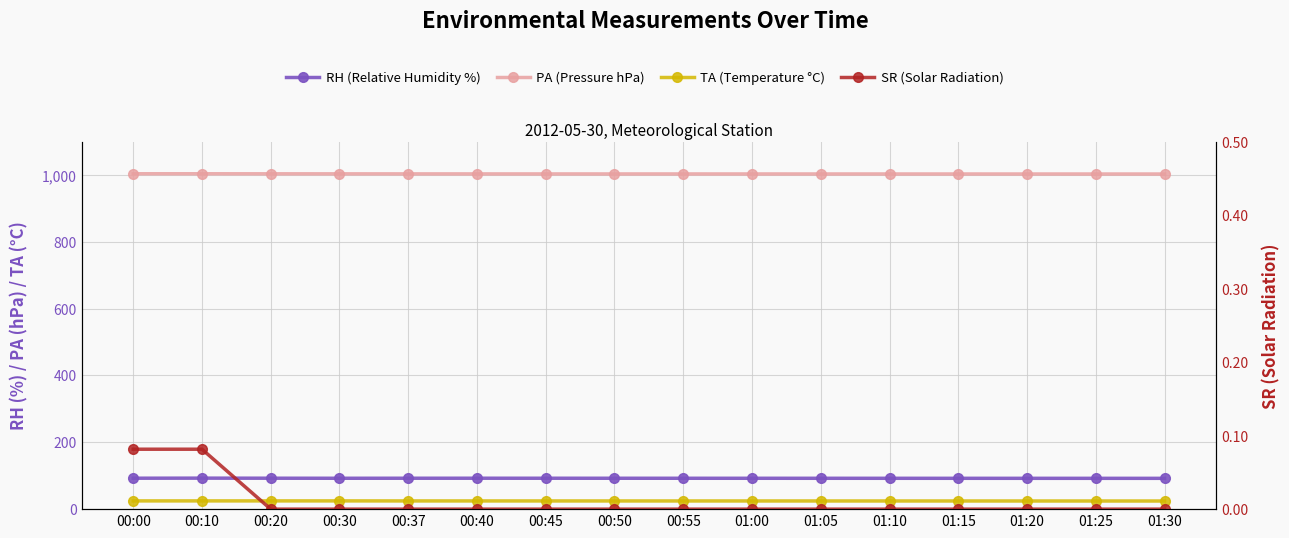

True or false: RH (Relative Humidity %) and SR (Solar Radiation) intersect in this chart.

False